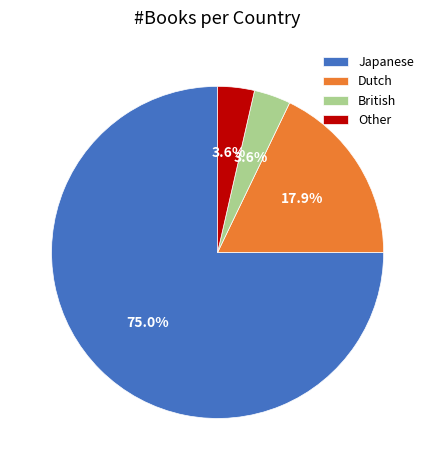

To the nearest percent, what is the difference between the largest and smallest slice percentages?

71%